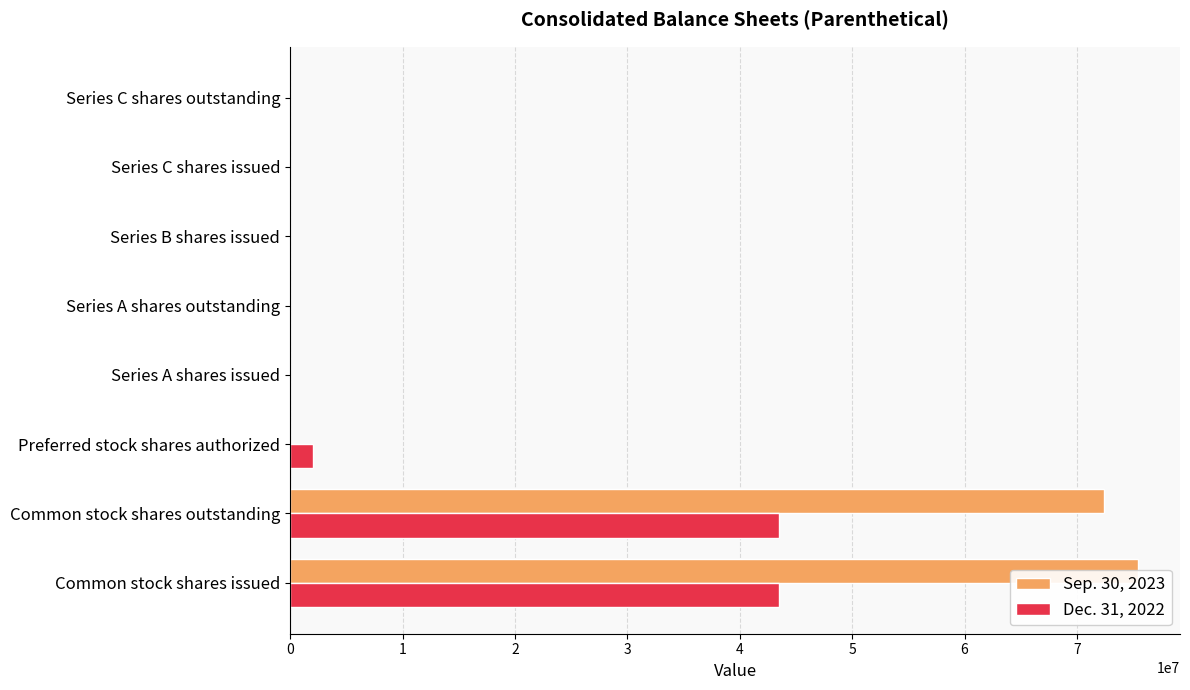

How many groups of bars are there?

8